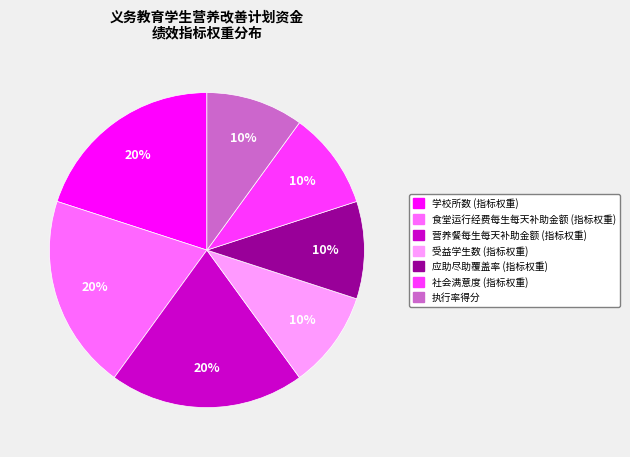

Approximately how many times larger is the value at 食堂运行经费每生每天补助金额 (指标权重) compared to 应助尽助覆盖率 (指标权重)?

2.0